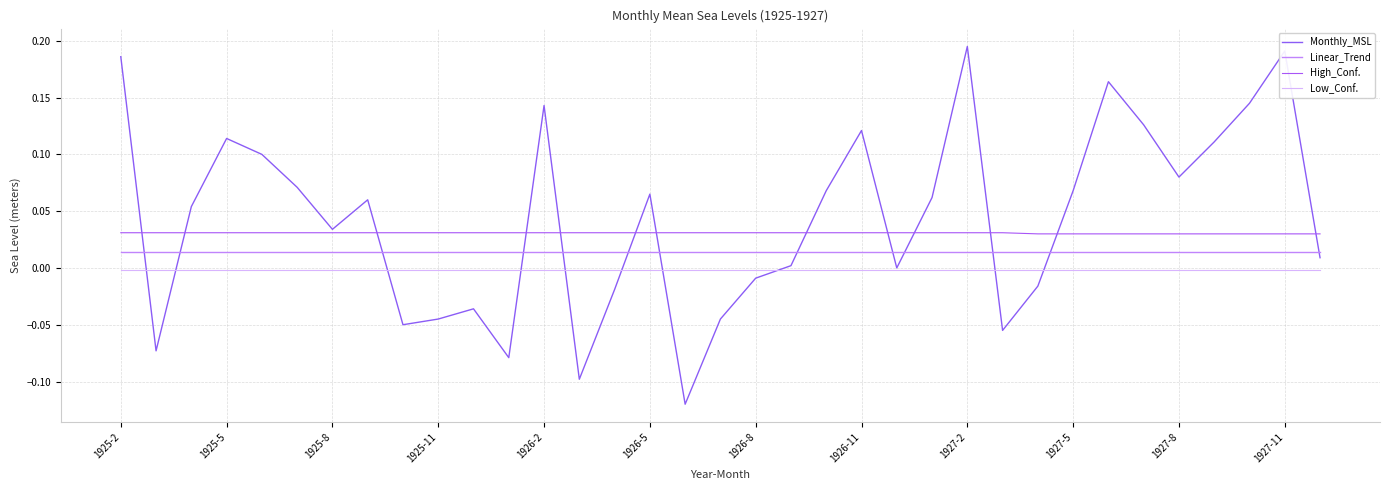

What are all the series names shown in the legend?

Monthly_MSL, Linear_Trend, High_Conf., Low_Conf.